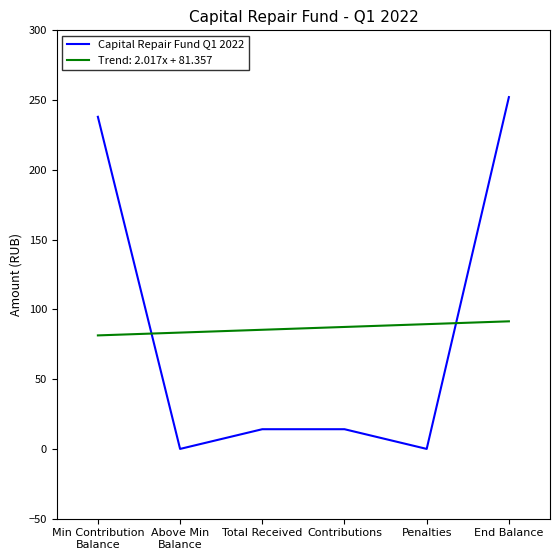

Is it true that Trend: 2.017x + 81.357 equals 52.8 at Penalties?

False